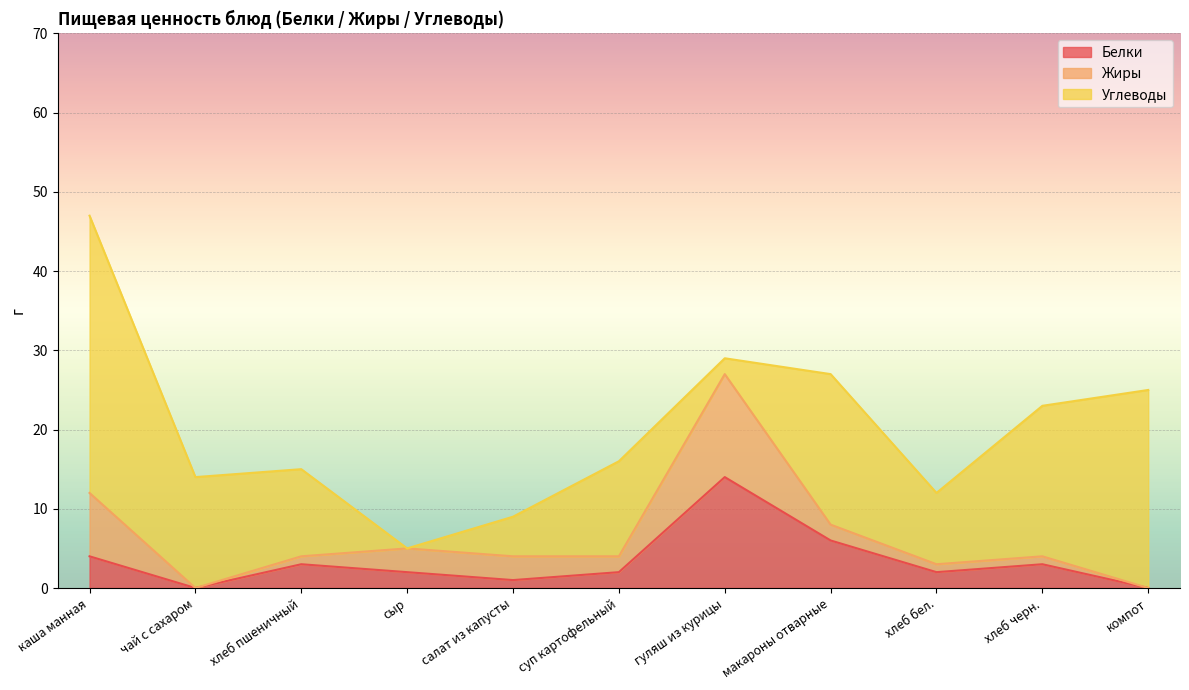

The value of Жиры at суп картофельный is 2. True or false?

True